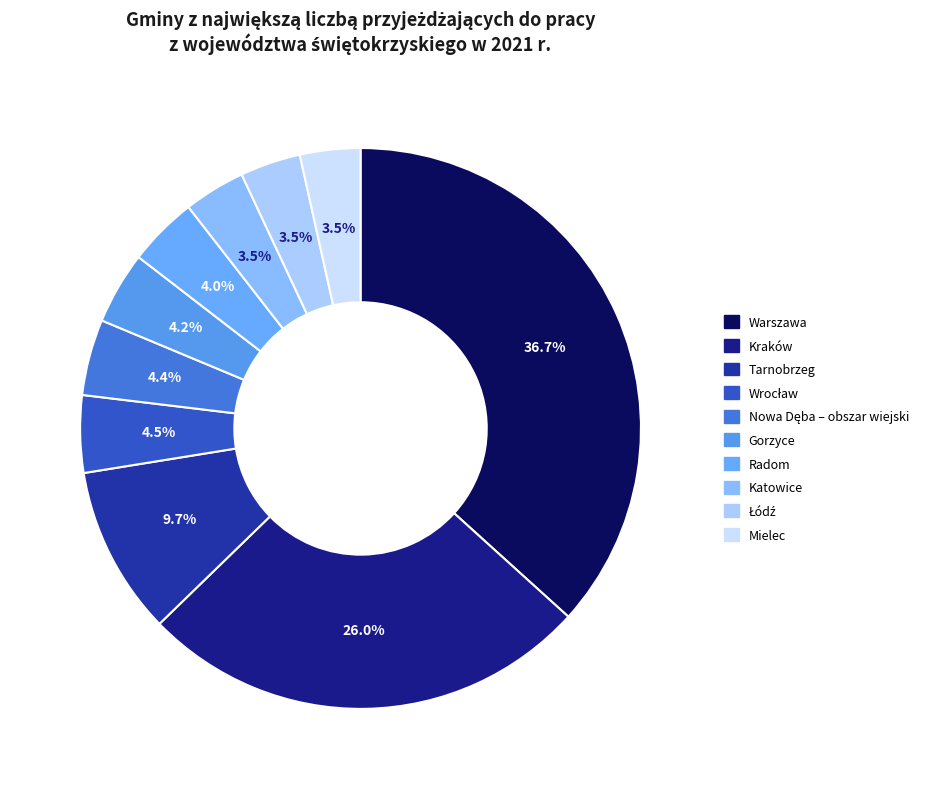

Is there a majority slice in this chart?

No